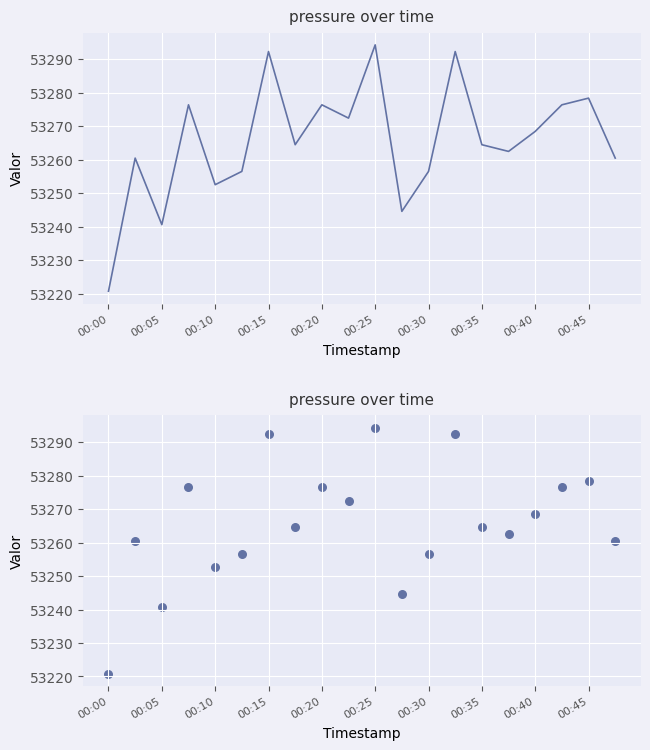

Between 16 and 11, which is larger?

16